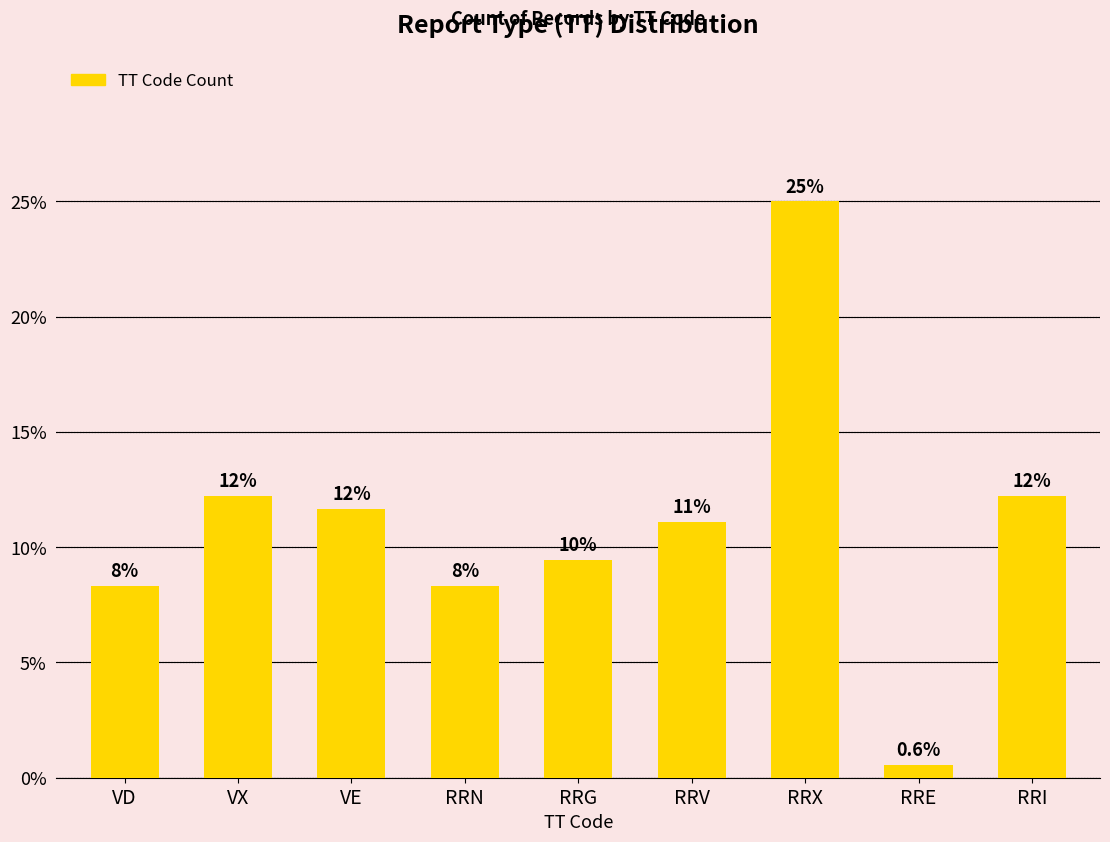

Does the chart contain any negative values?

No